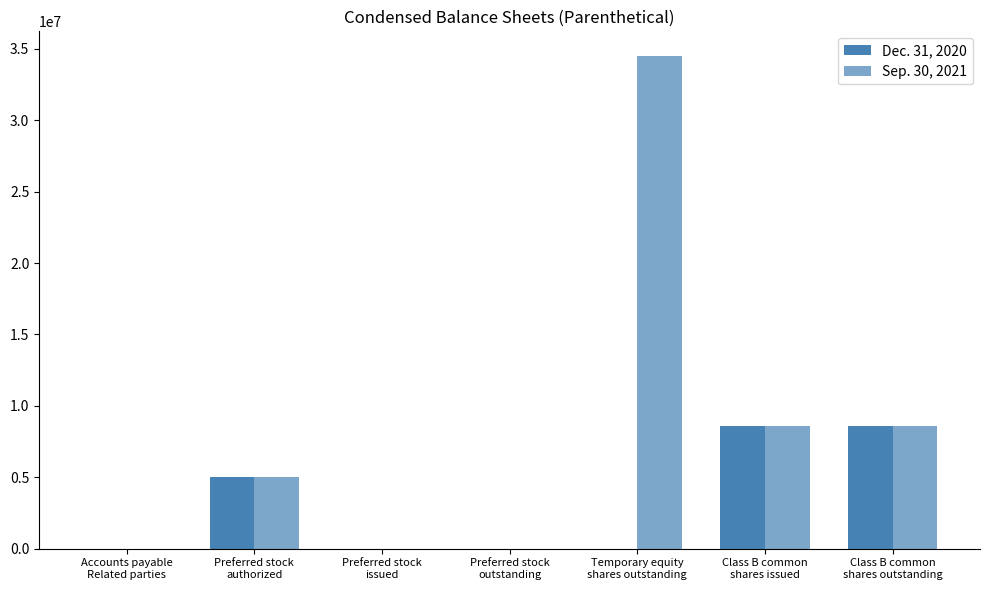

Does the chart contain stacked bars?

No